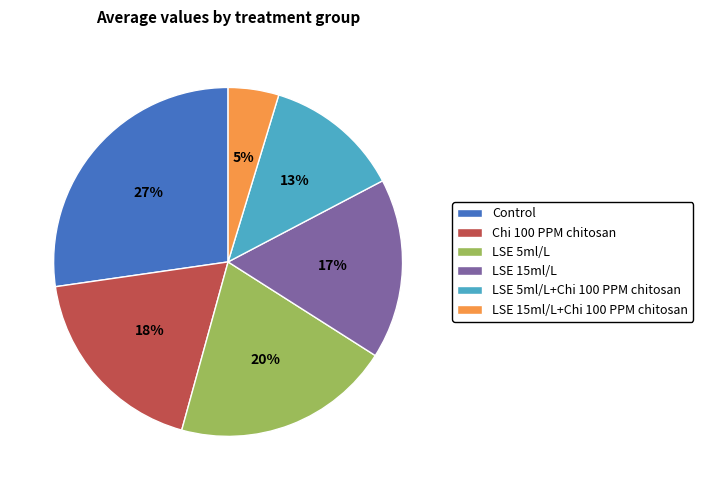

Do LSE 5ml/L and LSE 5ml/L+Chi 100 PPM chitosan together represent more than half of the pie?

No